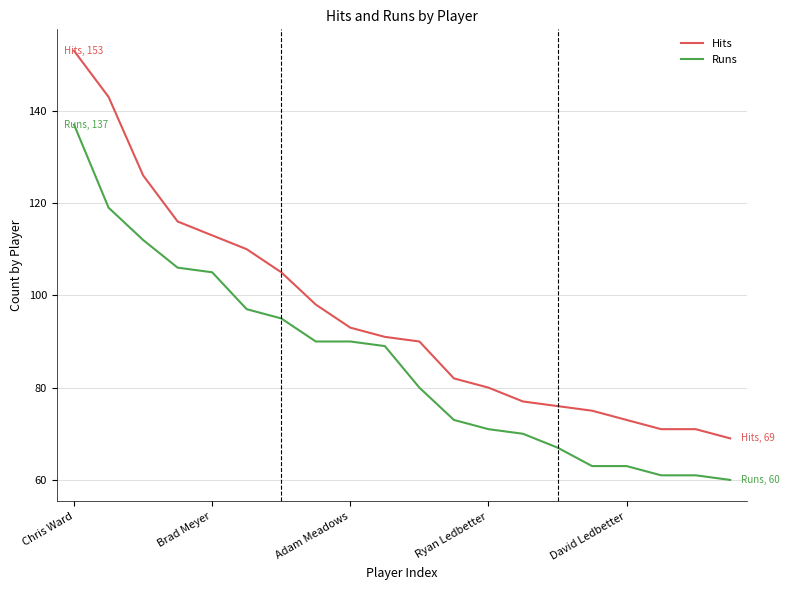

Which series has the widest spread of values?

Hits